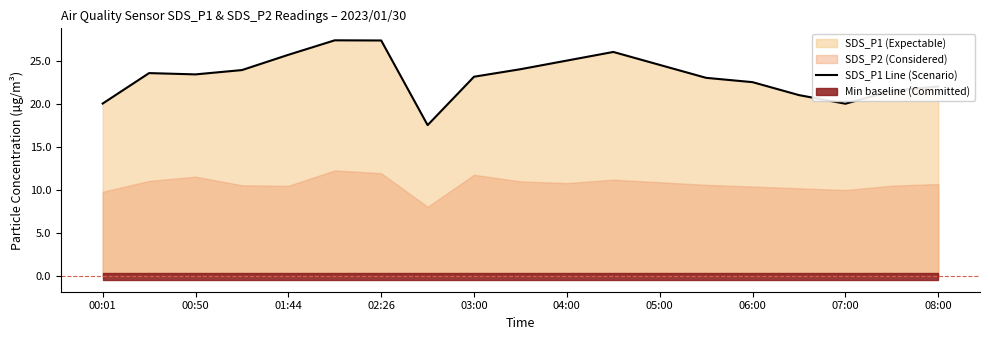

The value of SDS_P1 Line (Scenario) at 01:44 is 25.7. True or false?

True